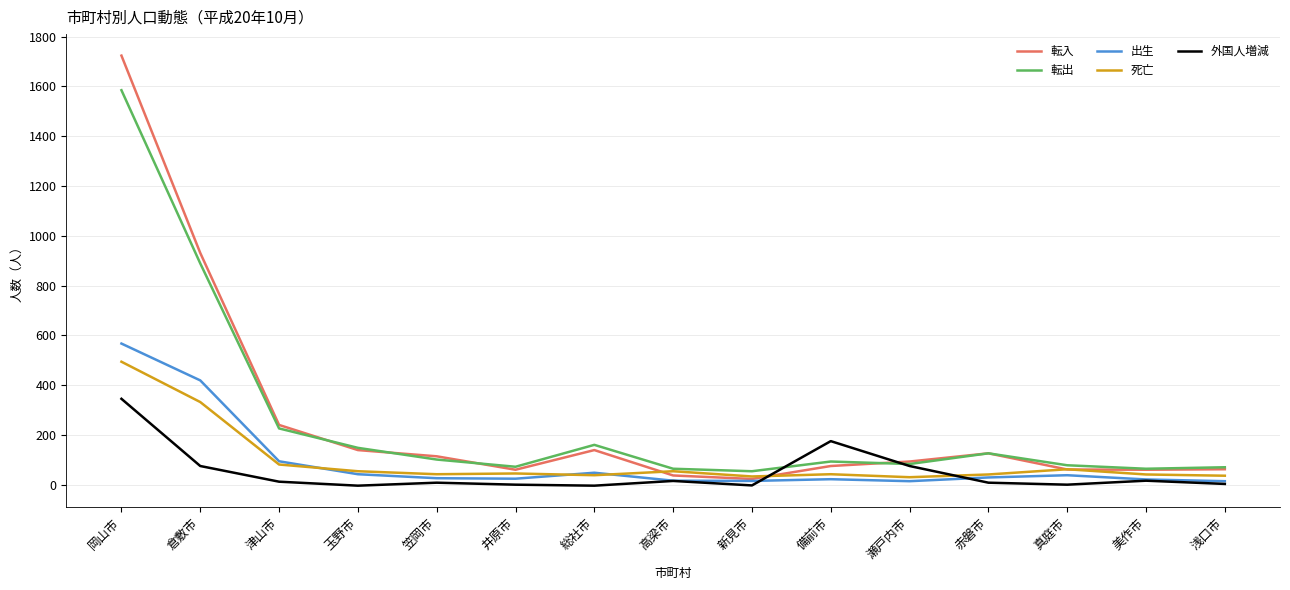

What is the sum of the 出生 values at 津山市 and 瀬戸内市?

108